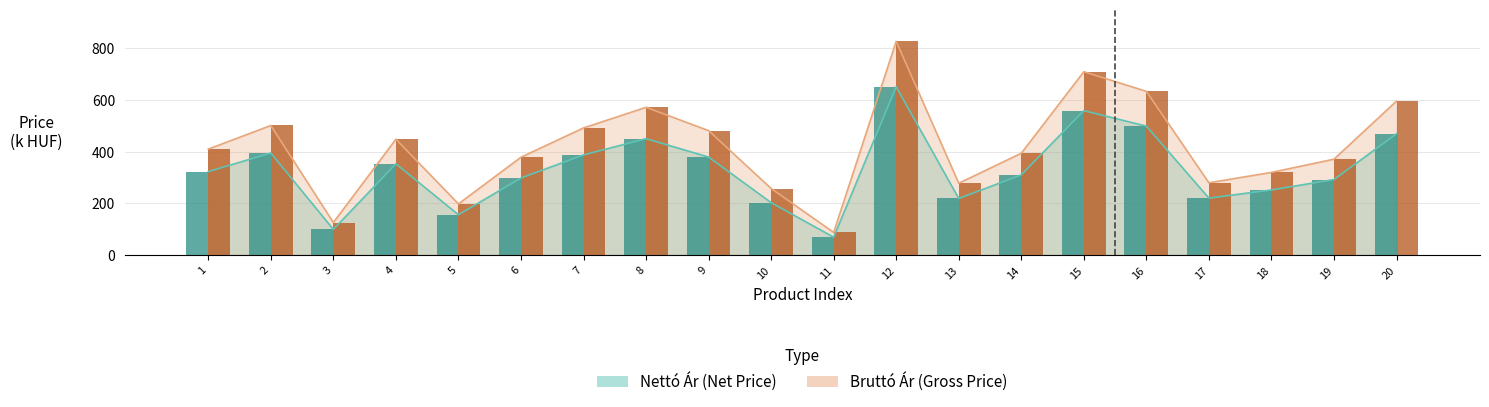

What are all the series names shown in the legend?

Nettó Ár, Bruttó Ár